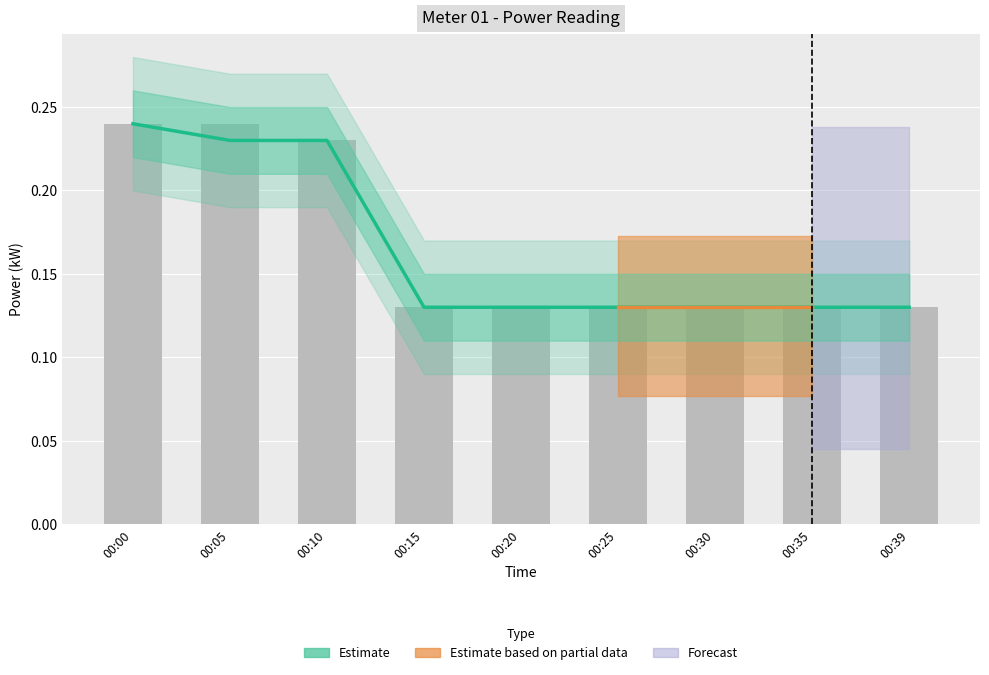

Count the Estimate values in the range 0 to 1.

9